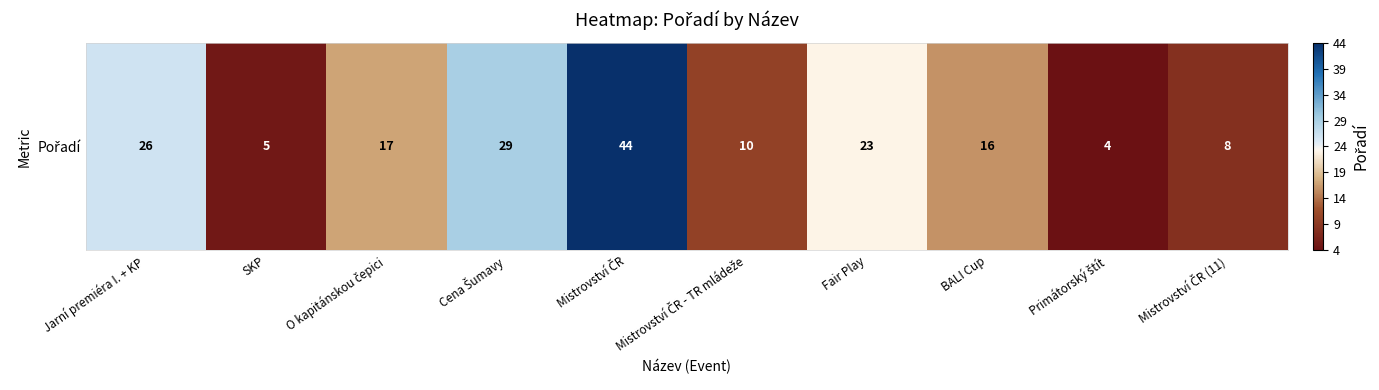

Rank the categories by value from highest to lowest.

Mistrovství ČR, Cena Šumavy, Jarní premiéra I. + KP, Fair Play, O kapitánskou čepici, BALI Cup, Mistrovství ČR - TR mládeže, Mistrovství ČR (11), SKP, Primátorský štít